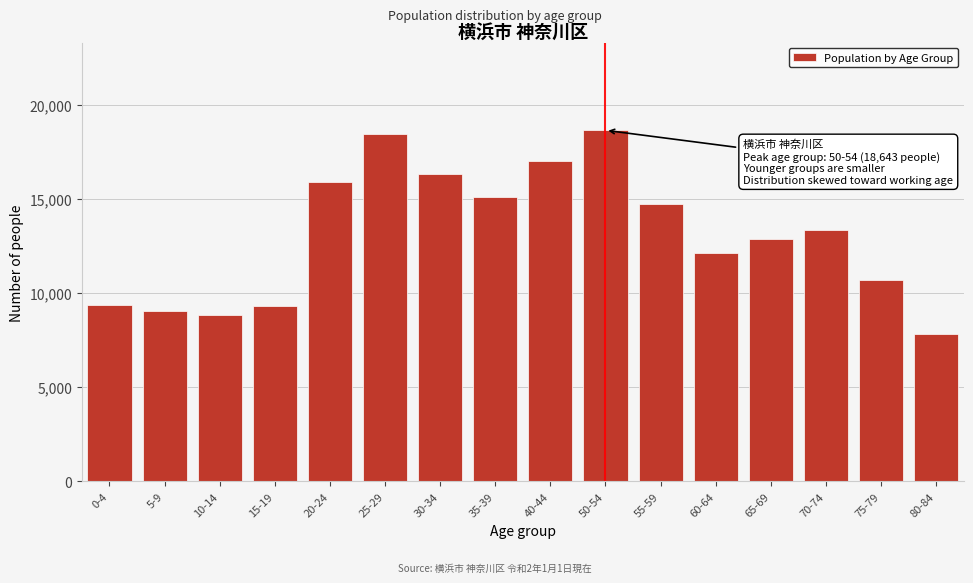

What is the value of the 16th bar from the left?

7829